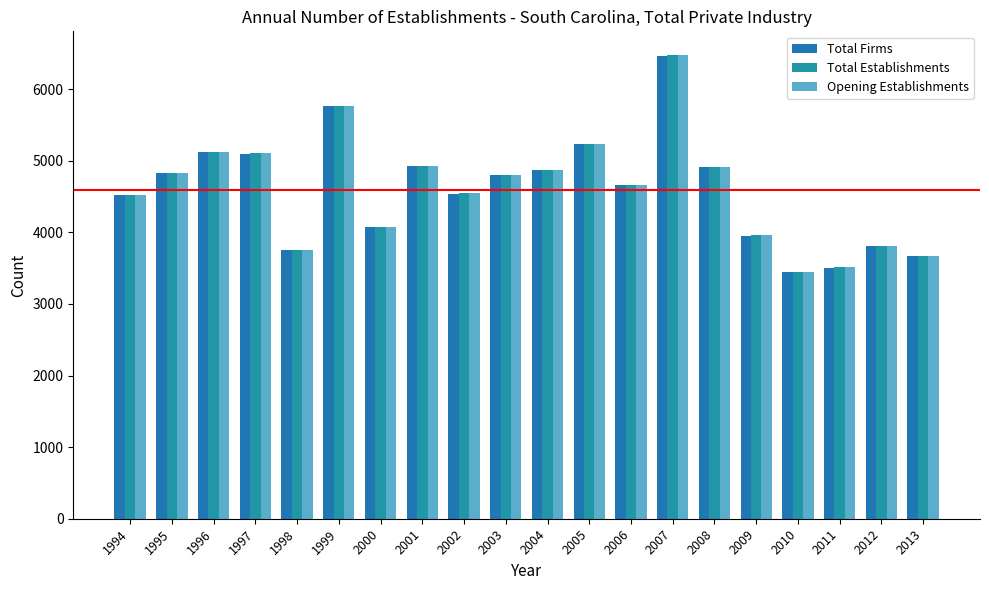

What is the lowest value of the Total Establishments series?

3449